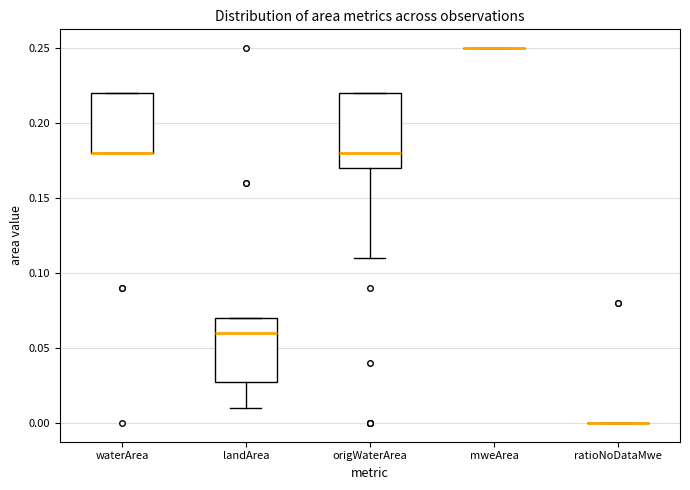

Reading left to right, read every box against the y-axis: the position of its median line, the range the box covers, and the ends of its whiskers. The values are not printed on the chart, so give them approximately, as read against the axis.

waterArea: median 0.18 (drawn on the box's lower edge), box 0.18 to 0.22, whiskers 0.18 to 0.22
landArea: median 0.06, box 0.03 to 0.07, whiskers 0.01 to 0.07
origWaterArea: median 0.18, box 0.17 to 0.22, whiskers 0.11 to 0.22
mweArea: box collapsed to a line at 0.25, whiskers 0.25 to 0.25
ratioNoDataMwe: box collapsed to a line at 0.00, whiskers 0.00 to 0.00